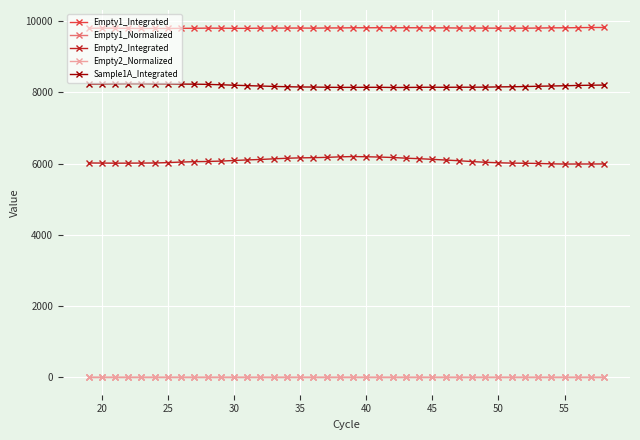

What is the highest value of the Empty1_Integrated series?

9821.8